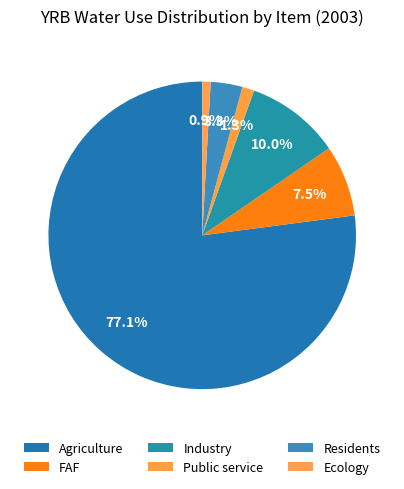

Is it true that Agriculture is 89% of the pie?

False